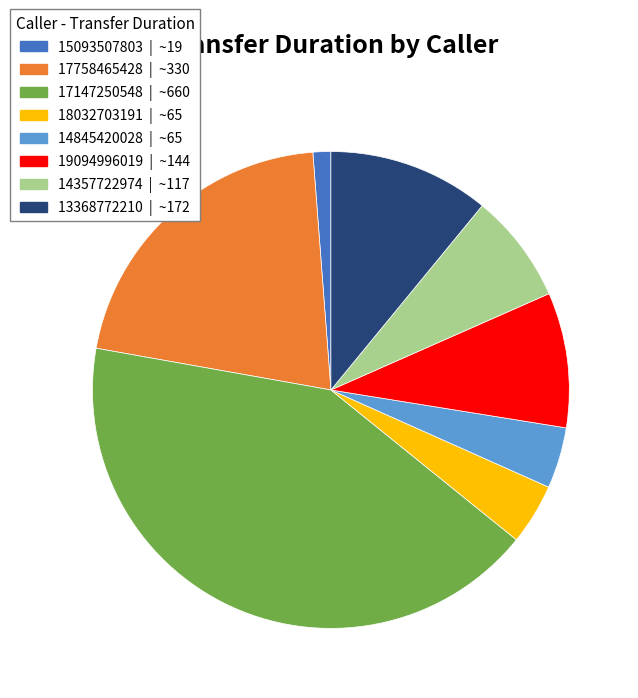

How many slices are in this pie chart?

8